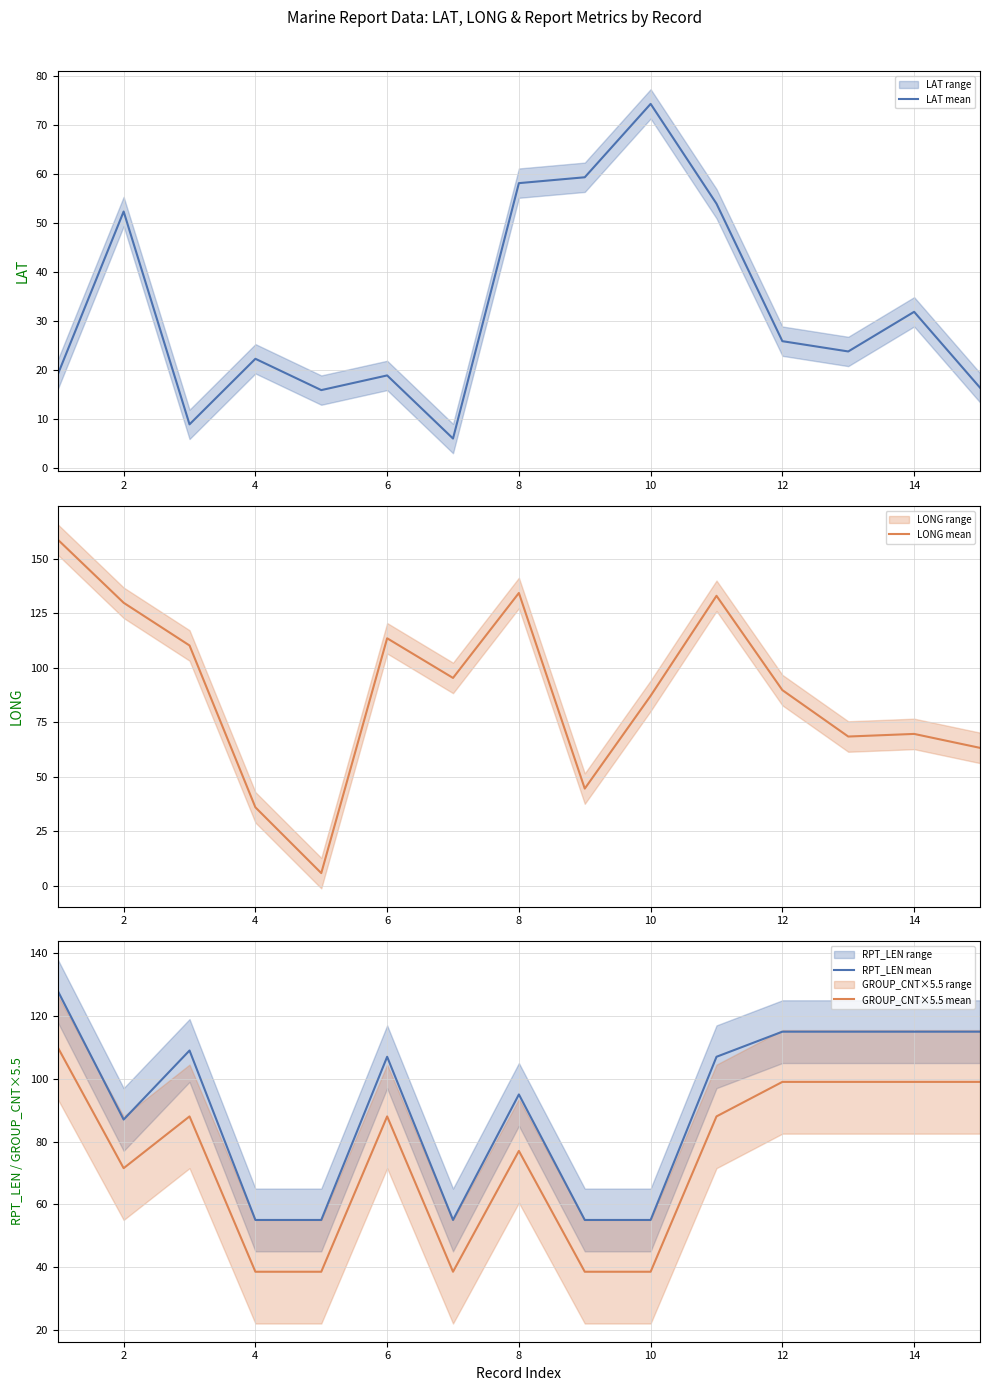

What is the maximum value shown in the chart?

158.8